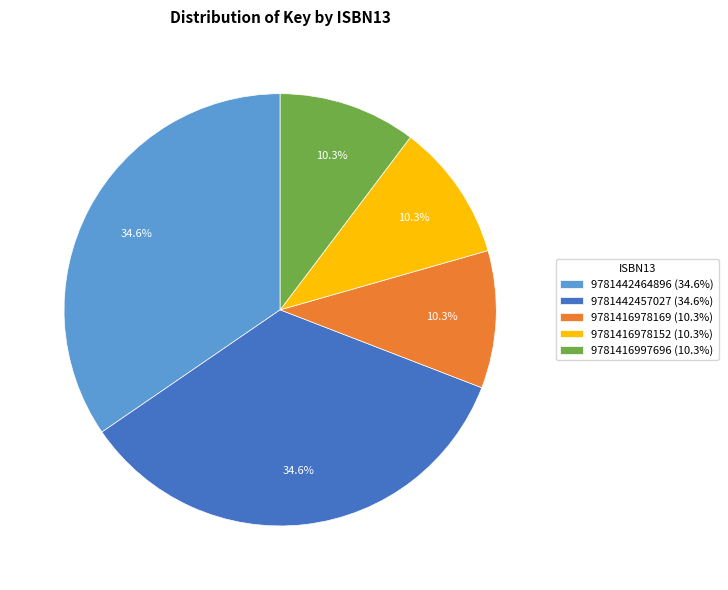

What is the ratio of the value at 9781442457027 (34.6%) to the value at 9781442464896 (34.6%)?

1.0